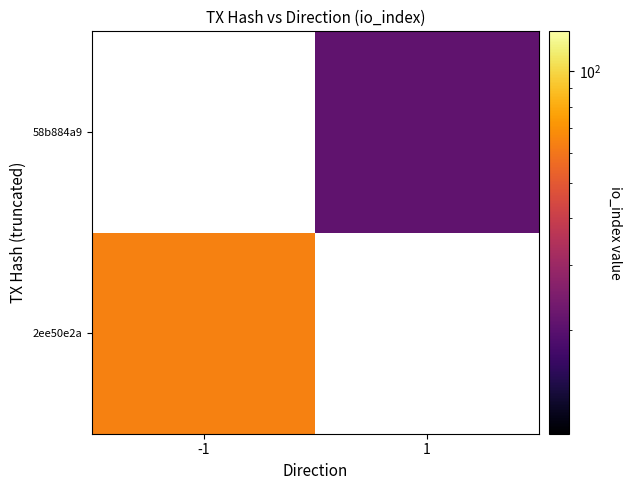

Which has a higher value, 1 or -1?

-1